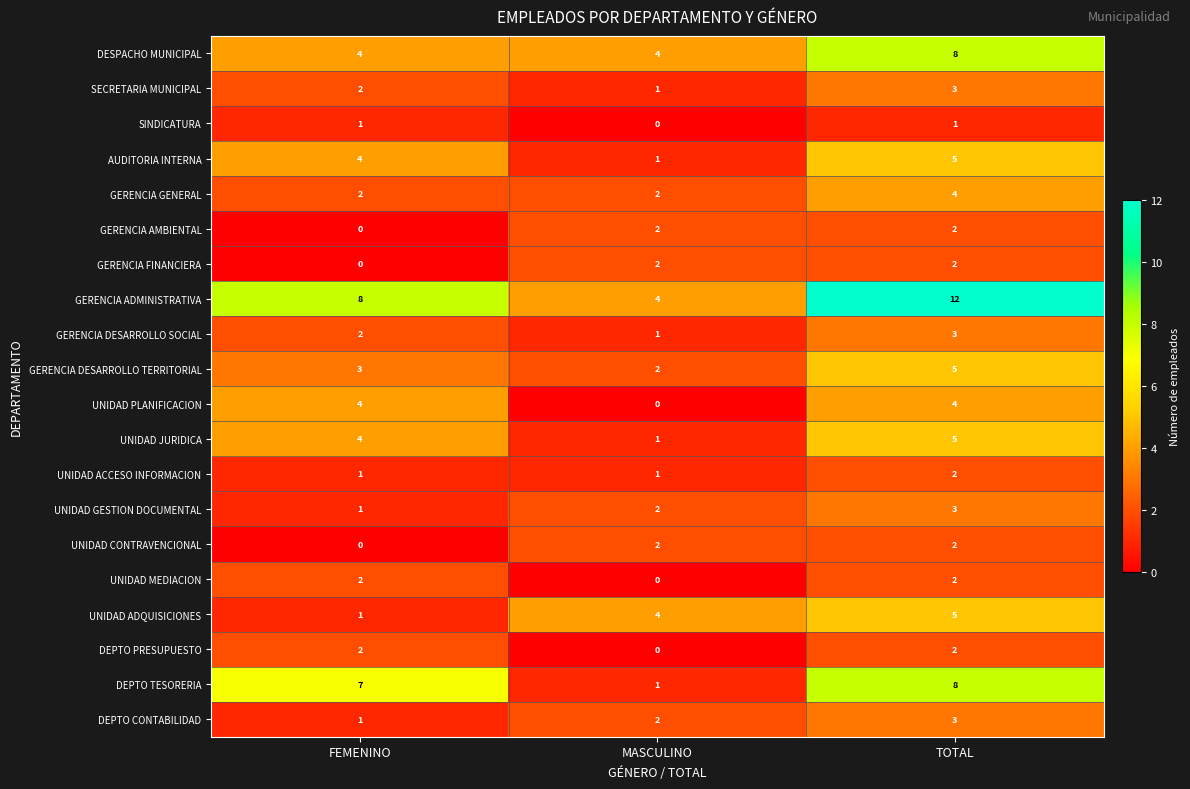

Between MASCULINO and TOTAL, which series saw the biggest shift?

GERENCIA ADMINISTRATIVA